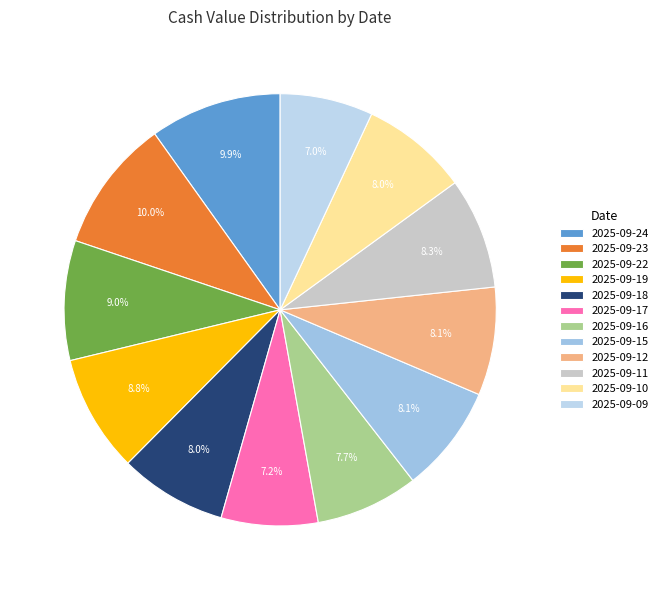

Which slice is the smallest?

2025-09-09